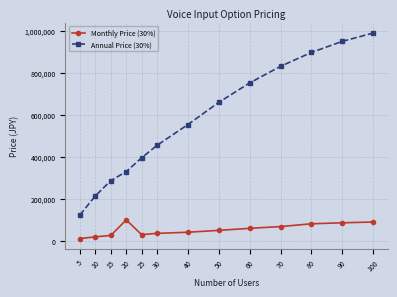

The value of Annual Price (30%) at 5 is 170808. True or false?

False